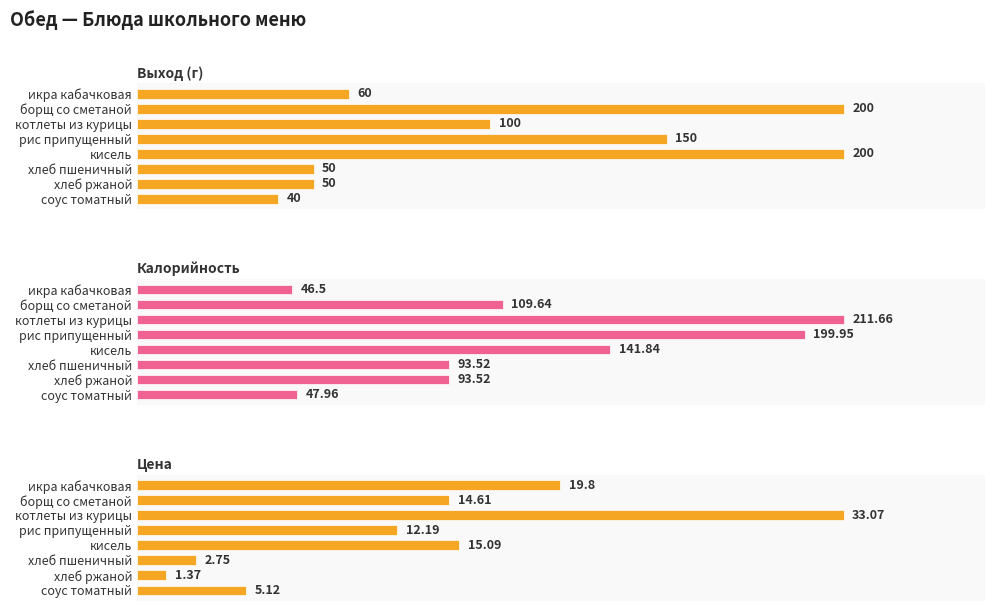

What is the average value of the Выход (г) series?

106.2